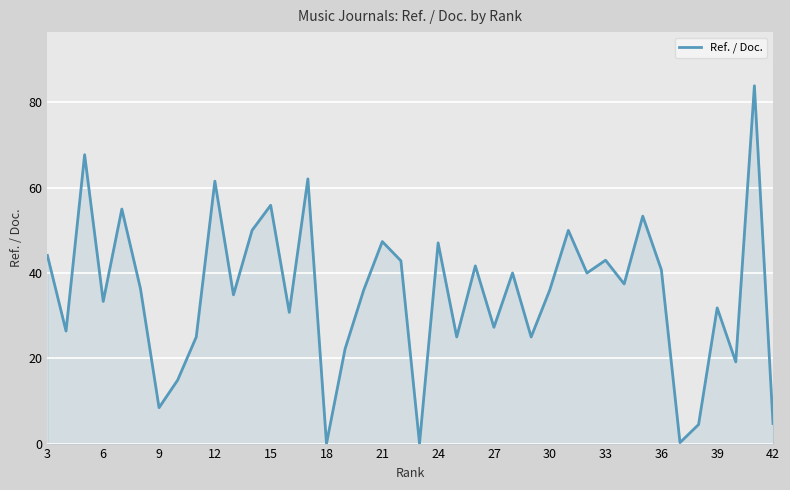

What is the average value?

35.1